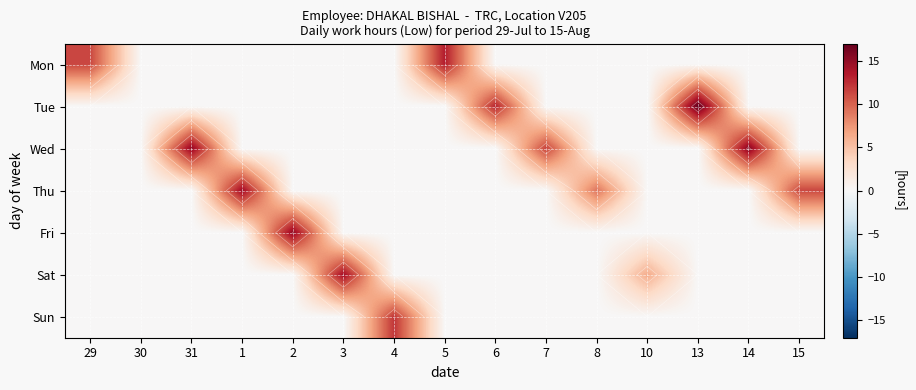

What is the difference between the Sat values at 3 and 4?

14.3